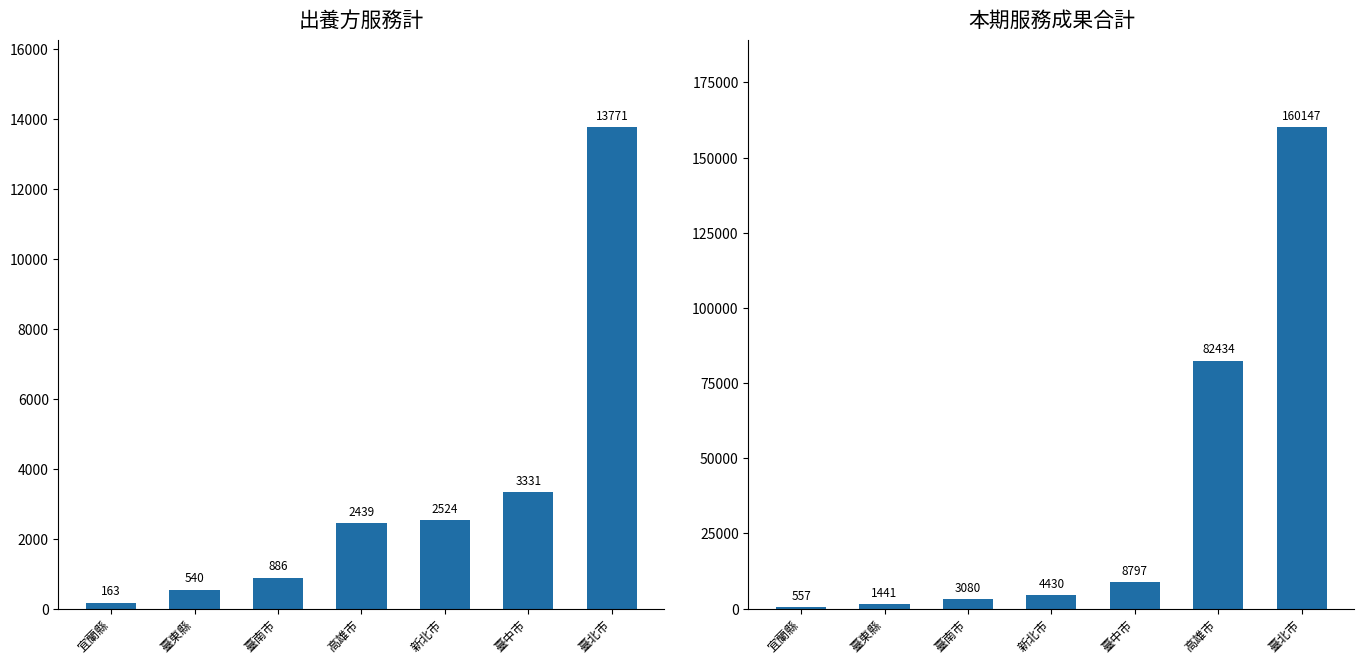

At which category is the sum across all series the highest?

臺北市